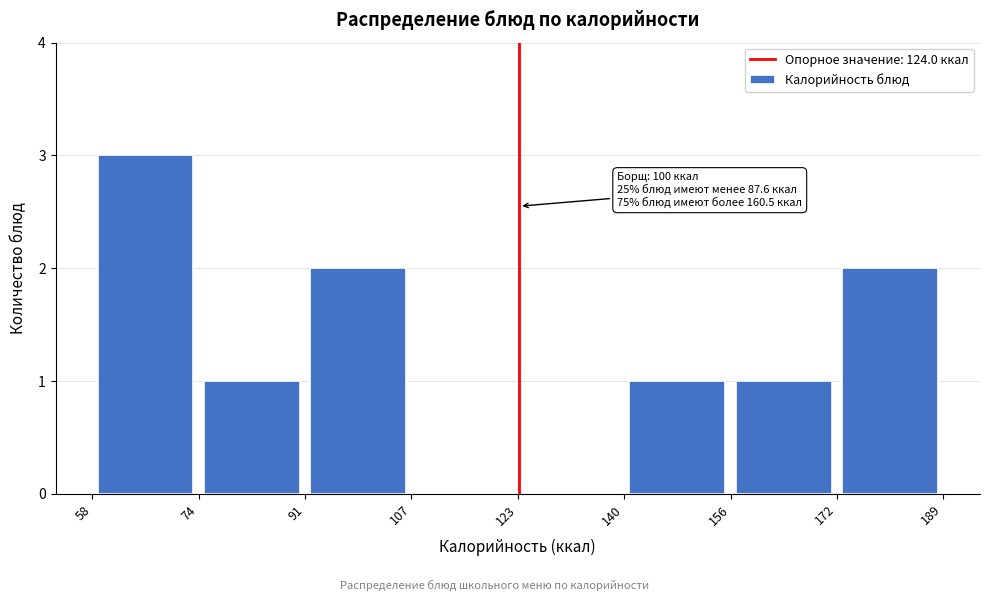

Over which range of the x-axis is the bar tallest?

58 to 74